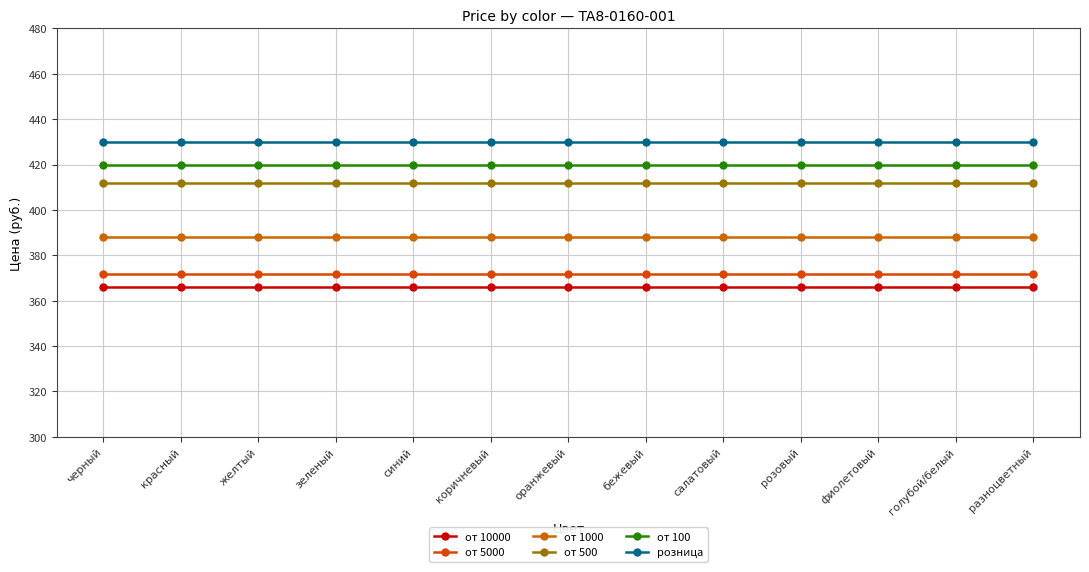

What is the approximate value of от 500 at желтый?

412